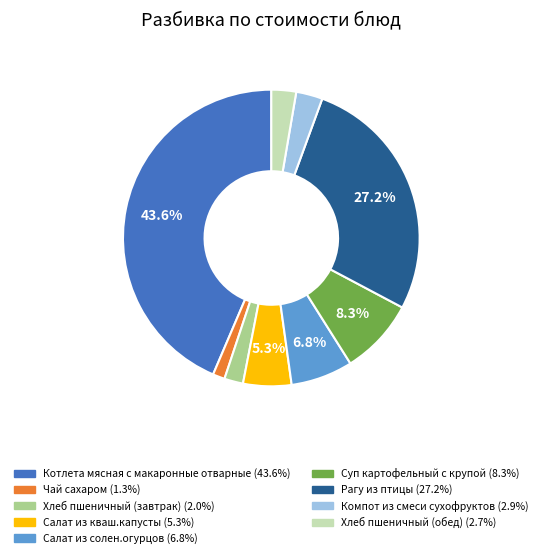

How many segments does this pie chart have?

9